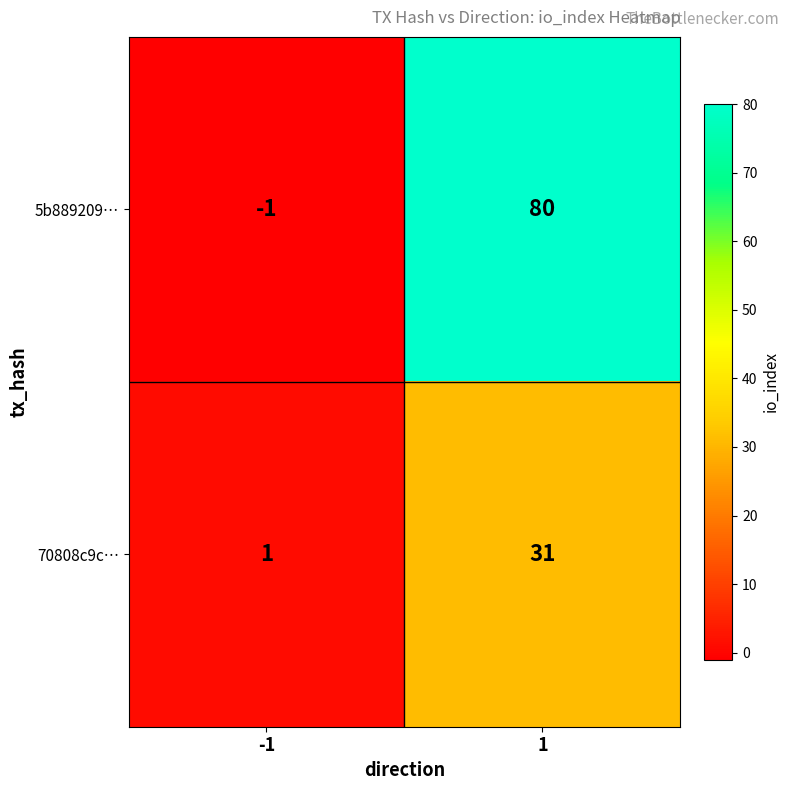

What is the difference between the 5b889209… values at -1 and 1?

81